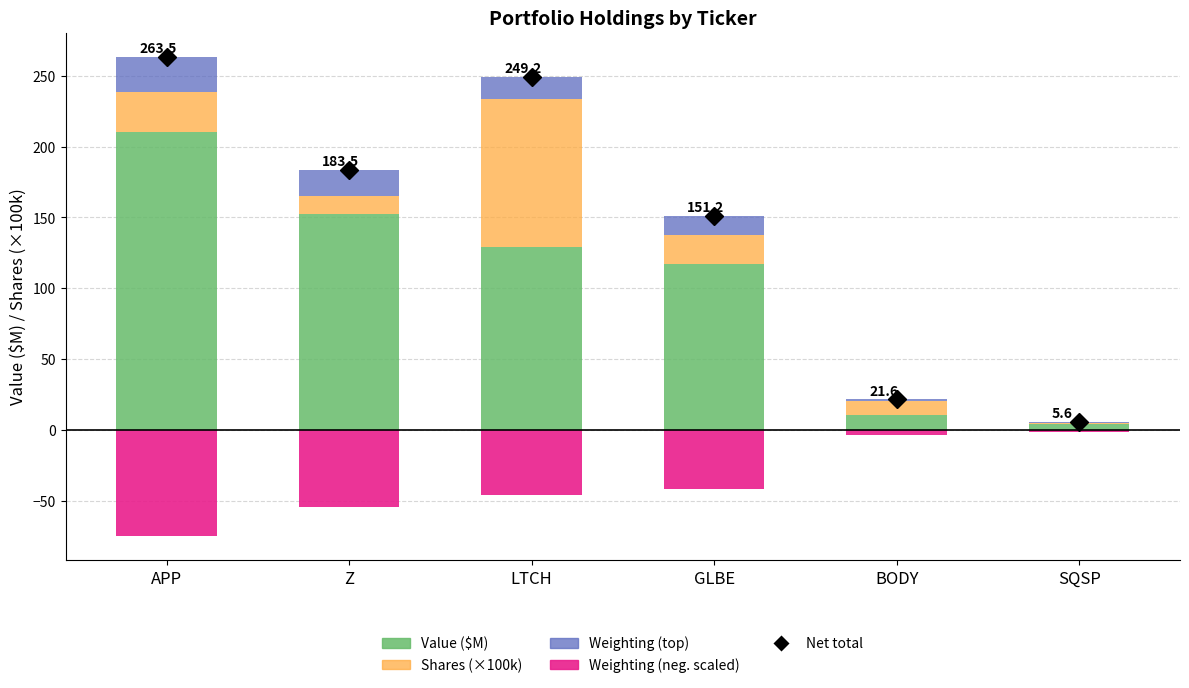

At which category is the sum across all series the highest?

LTCH